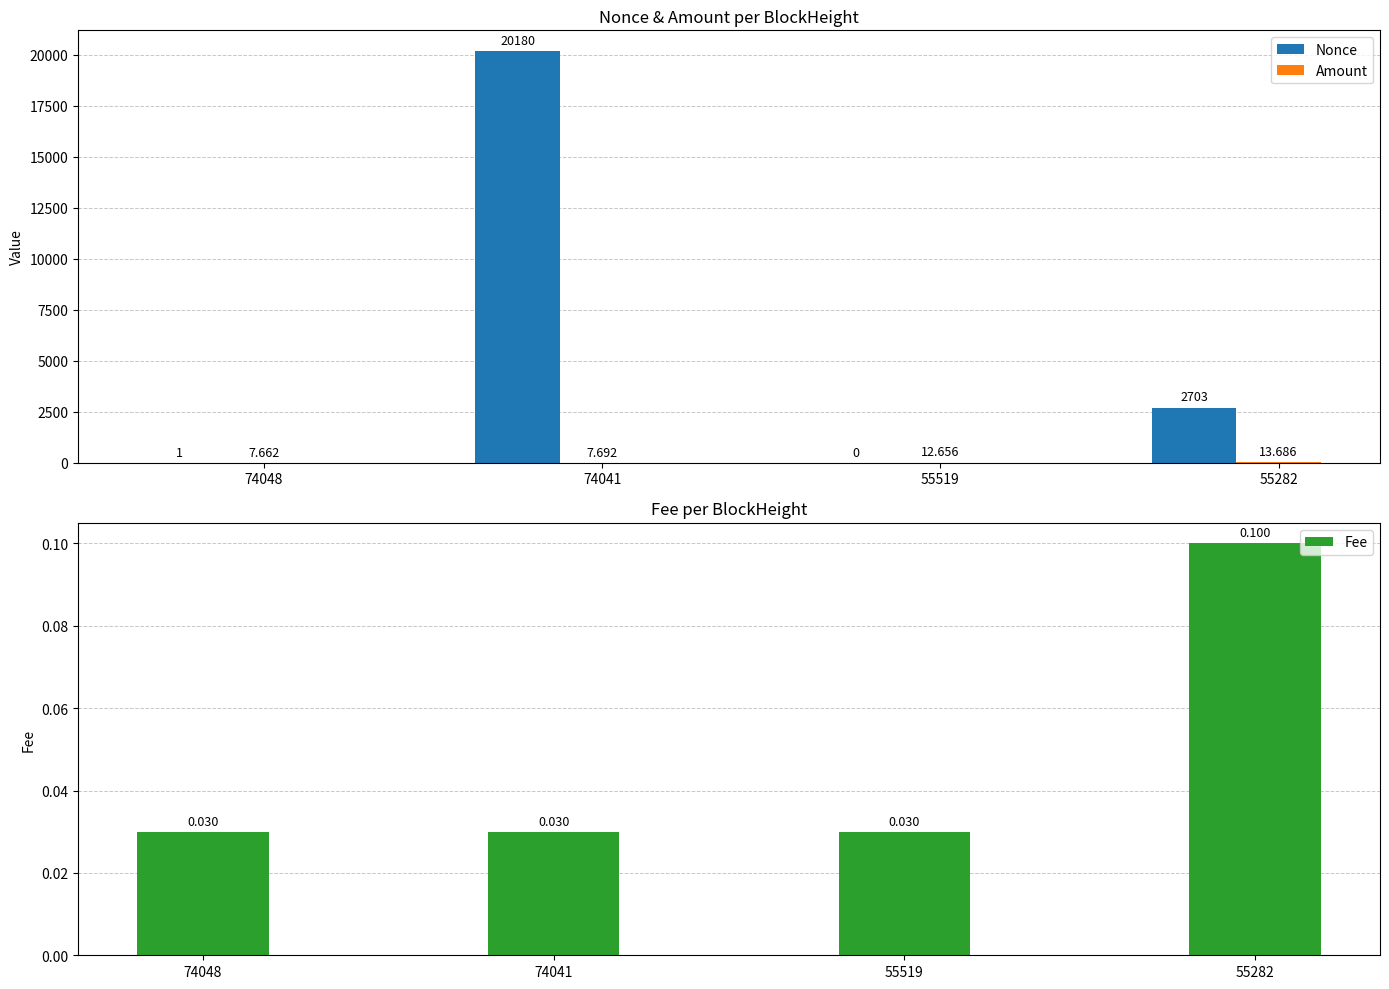

Reading right to left, what are all the values shown in this chart?

Nonce: 55282=2703.0	55519=0.0	74041=20180.0	74048=1.0
Amount: 55282=13.7	55519=12.7	74041=7.7	74048=7.7
Fee: 55282=0.1	55519=0.0	74041=0.0	74048=0.0